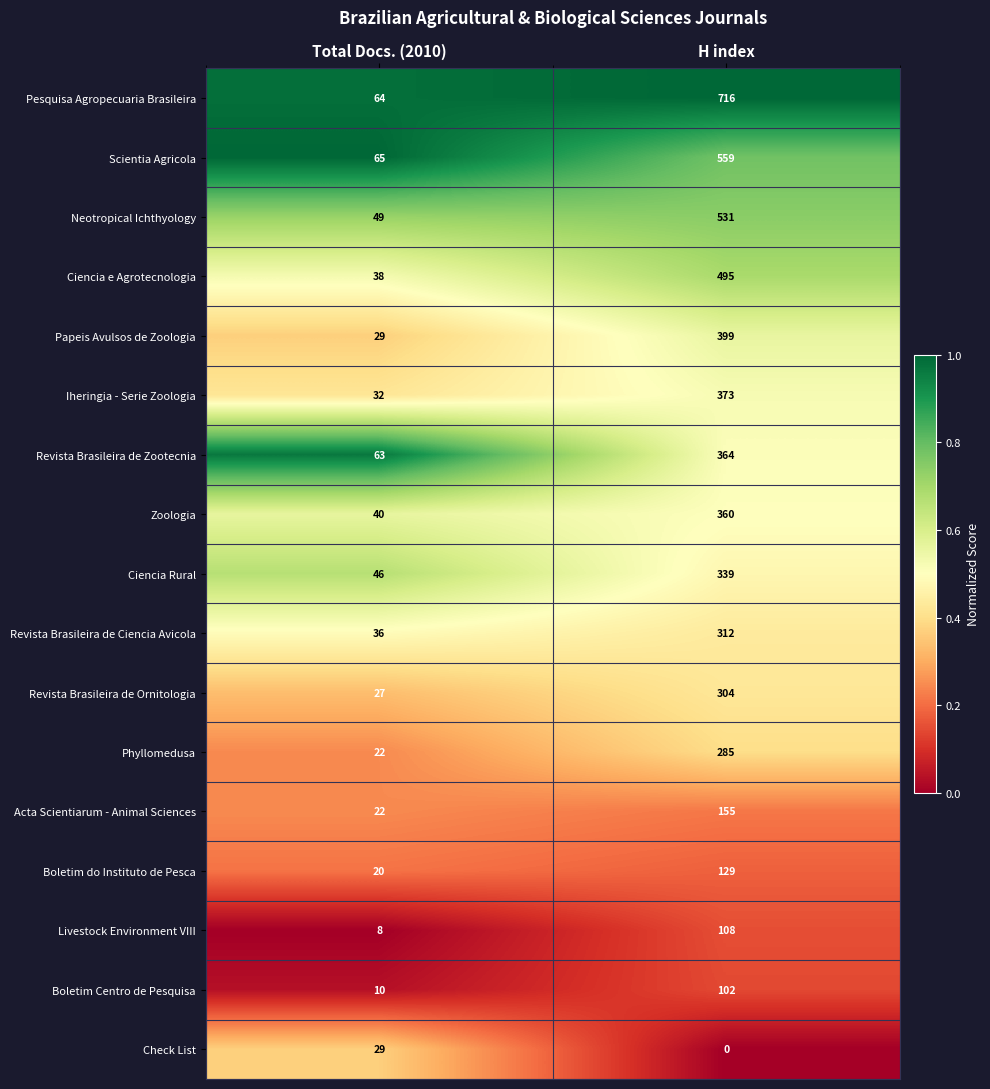

At which label does Acta Scientiarum - Animal Sciences reach its minimum?

Total Docs. (2010)